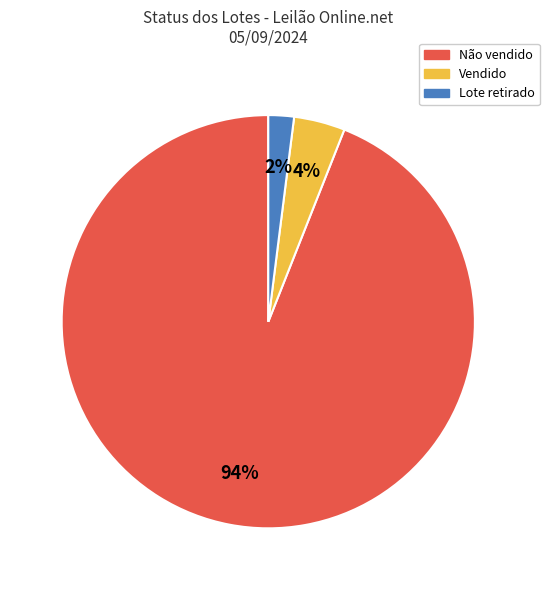

To the nearest percent, what is the average slice percentage?

33%